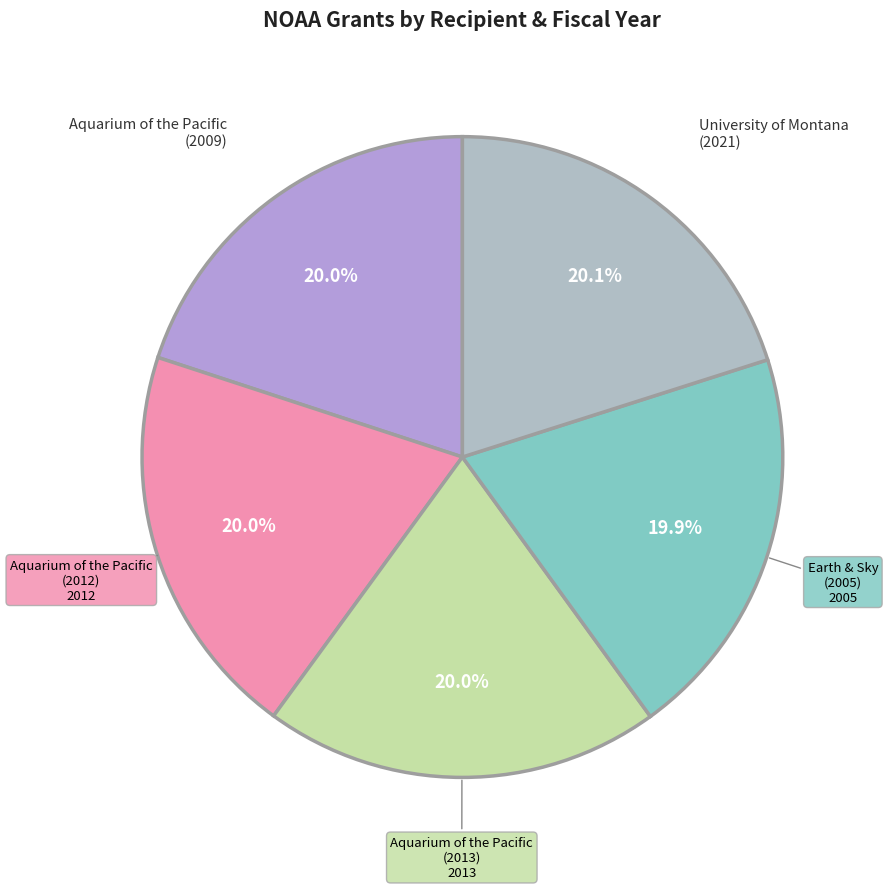

Does any single category account for the majority?

No